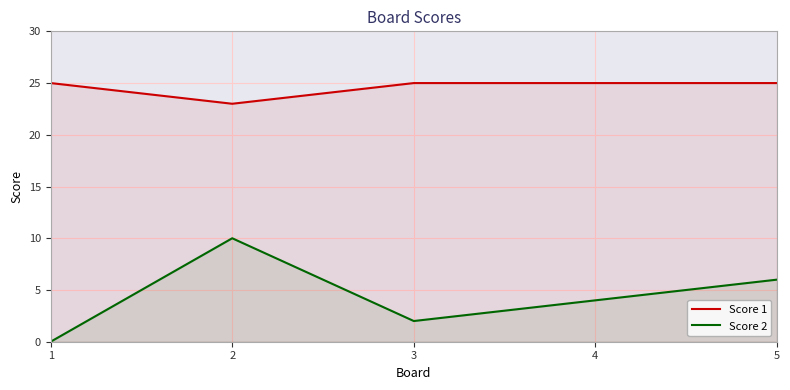

In Score 2, how many points are lower than both neighbors (excluding endpoints)?

1